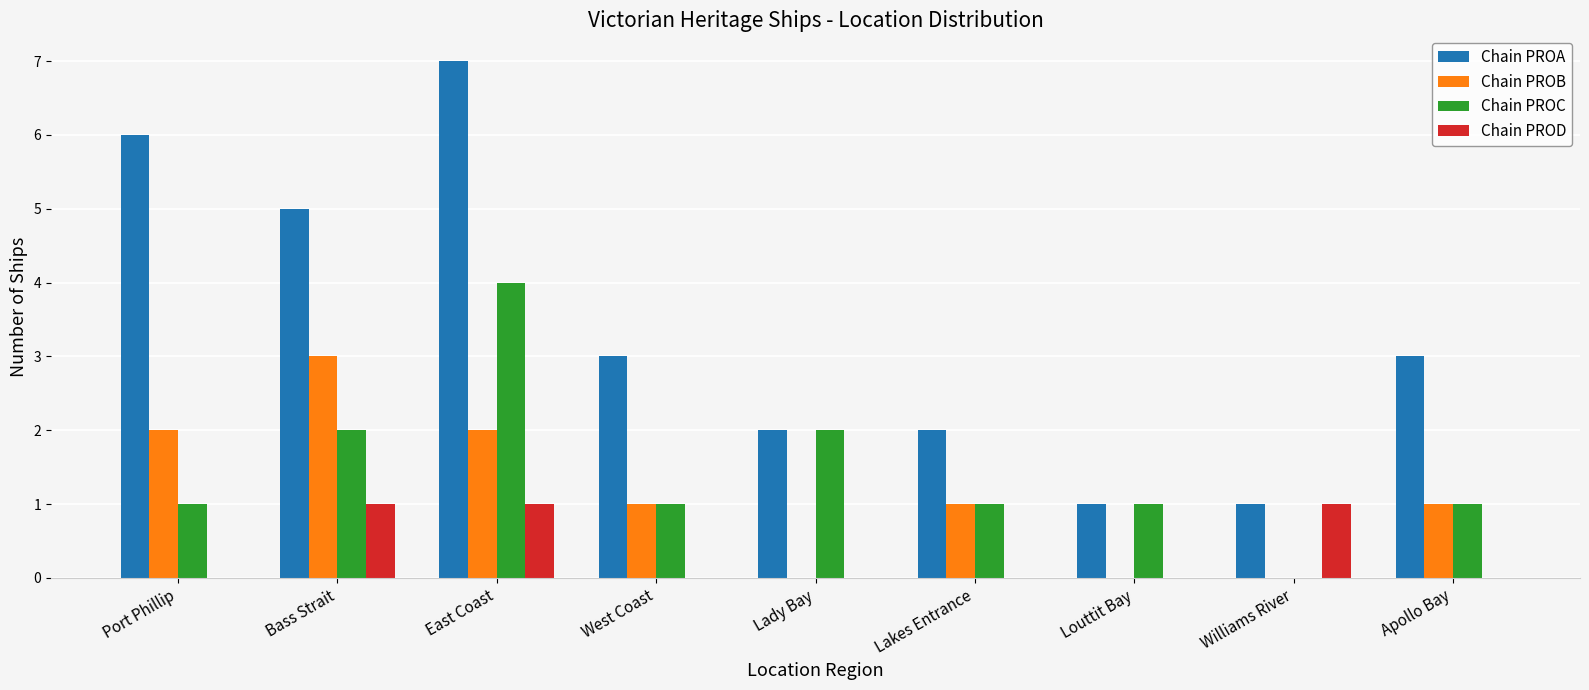

What is the highest value of the Chain PROD series?

1